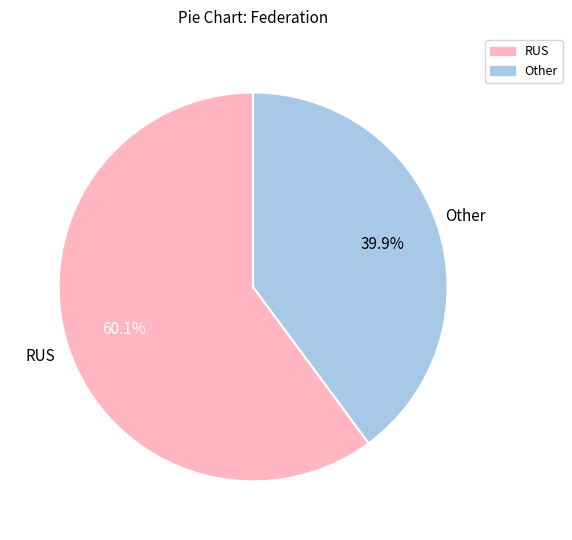

Do Other and RUS together represent more than half of the pie?

Yes